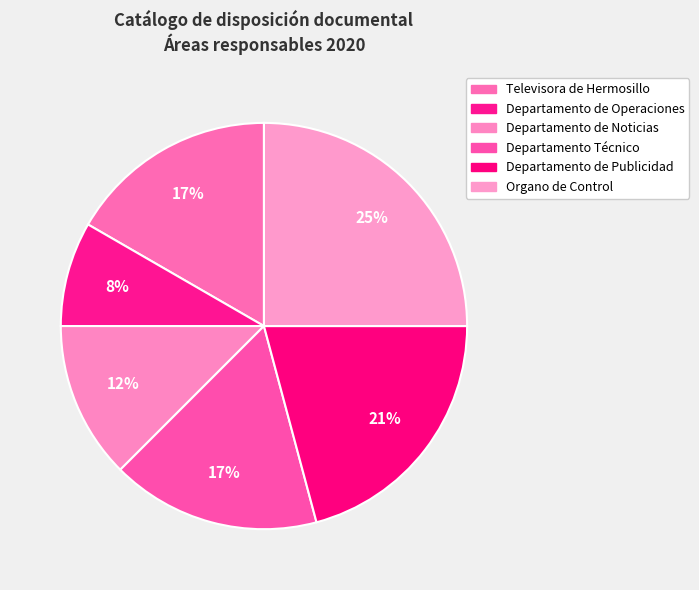

How many segments does this pie chart have?

6